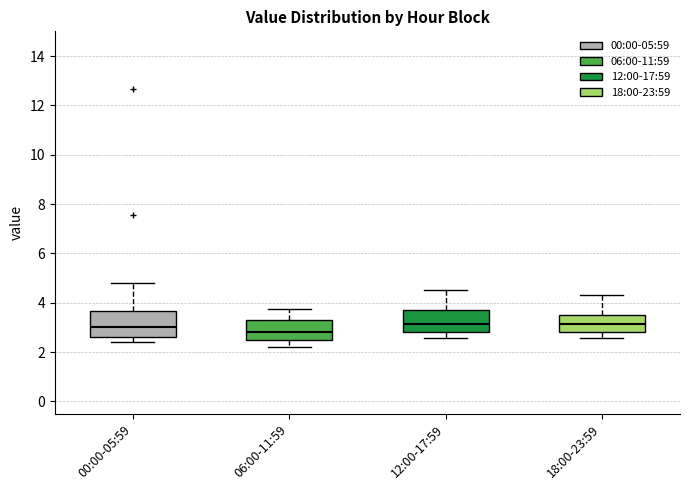

Reading left to right, read every box against the y-axis: the position of its median line, the range the box covers, and the ends of its whiskers. The values are not printed on the chart, so give them approximately, as read against the axis.

00:00-05:59: median 3.0, box 2.6 to 3.6, whiskers 2.4 to 4.8
06:00-11:59: median 2.8, box 2.6 to 3.4, whiskers 2.2 to 3.8
12:00-17:59: median 3.2, box 2.8 to 3.8, whiskers 2.6 to 4.6
18:00-23:59: median 3.2, box 2.8 to 3.6, whiskers 2.6 to 4.4